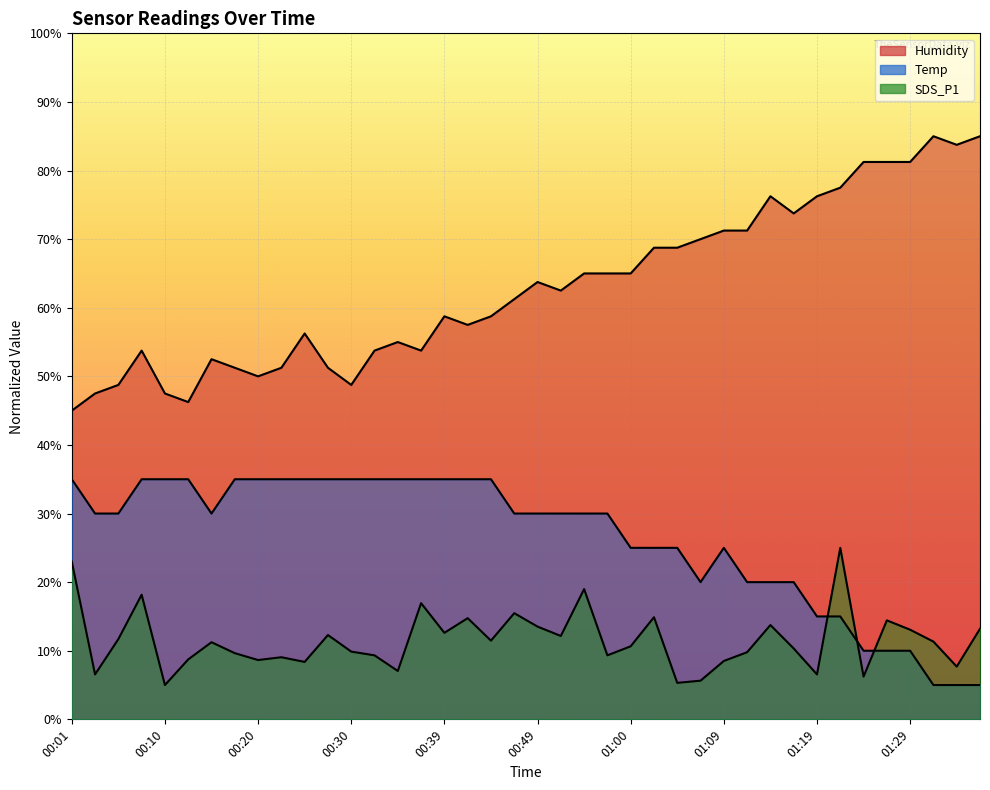

Reading left to right, transcribe all the data shown in this chart.

Temp: 00:01=35.0	00:03=30.0	00:05=30.0	00:08=35.0	00:10=35.0	00:13=35.0	00:15=30.0	00:18=35.0	00:20=35.0	00:22=35.0	00:25=35.0	00:27=35.0	00:30=35.0	00:32=35.0	00:35=35.0	00:37=35.0	00:39=35.0	00:42=35.0	00:44=35.0	00:47=30.0	00:49=30.0	00:52=30.0	00:54=30.0	00:57=30.0	01:00=25.0	01:02=25.0	01:04=25.0	01:07=20.0	01:09=25.0	01:12=20.0	01:14=20.0	01:16=20.0	01:19=15.0	01:21=15.0	01:24=10.0	01:26=10.0	01:29=10.0	01:31=5.0	01:34=5.0	01:36=5.0
Humidity: 00:01=45.0	00:03=47.5	00:05=48.8	00:08=53.8	00:10=47.5	00:13=46.3	00:15=52.5	00:18=51.2	00:20=50.0	00:22=51.2	00:25=56.3	00:27=51.2	00:30=48.8	00:32=53.8	00:35=55.0	00:37=53.8	00:39=58.8	00:42=57.5	00:44=58.8	00:47=61.3	00:49=63.7	00:52=62.5	00:54=65.0	00:57=65.0	01:00=65.0	01:02=68.8	01:04=68.8	01:07=70.0	01:09=71.3	01:12=71.3	01:14=76.2	01:16=73.8	01:19=76.2	01:21=77.5	01:24=81.3	01:26=81.3	01:29=81.3	01:31=85.0	01:34=83.8	01:36=85.0
SDS_P1: 00:01=23.0	00:03=6.5	00:05=11.7	00:08=18.2	00:10=5.0	00:13=8.7	00:15=11.2	00:18=9.6	00:20=8.6	00:22=9.1	00:25=8.4	00:27=12.3	00:30=9.9	00:32=9.3	00:35=7.1	00:37=16.9	00:39=12.6	00:42=14.7	00:44=11.5	00:47=15.5	00:49=13.5	00:52=12.2	00:54=19.0	00:57=9.3	01:00=10.6	01:02=14.9	01:04=5.3	01:07=5.6	01:09=8.5	01:12=9.8	01:14=13.7	01:16=10.3	01:19=6.5	01:21=25.0	01:24=6.2	01:26=14.4	01:29=13.1	01:31=11.3	01:34=7.7	01:36=13.2